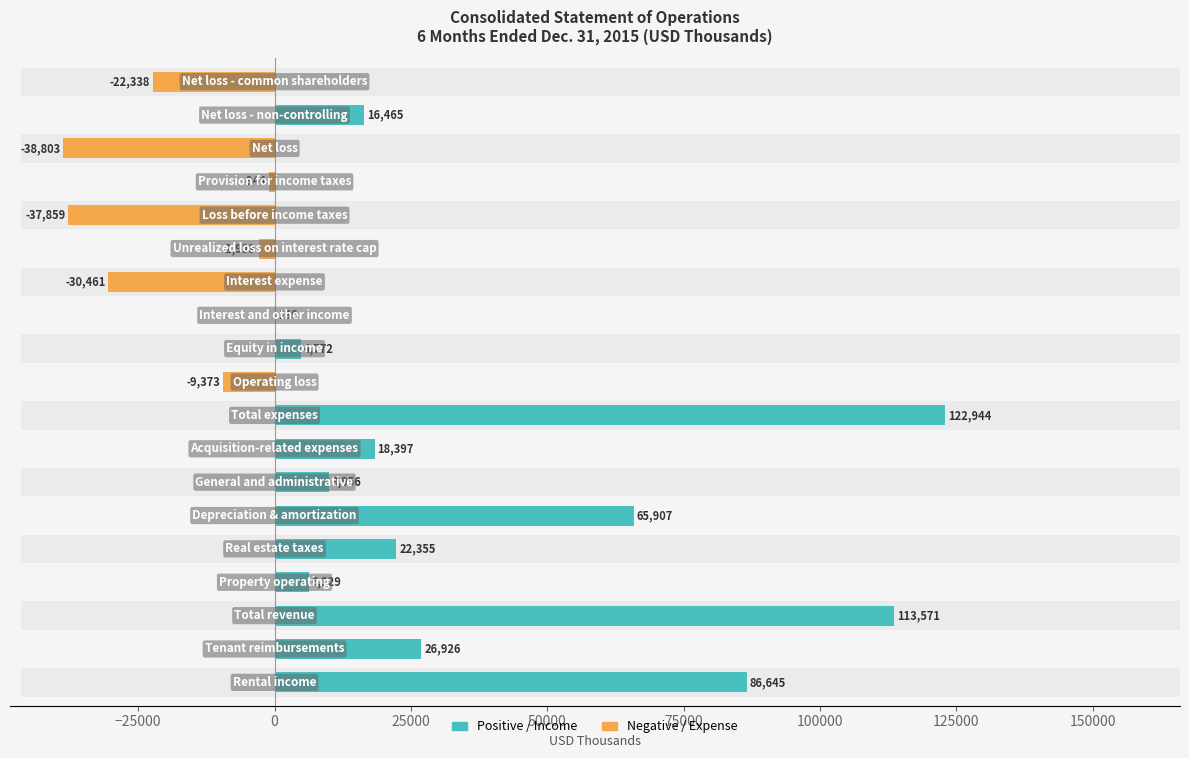

What are all the series names shown in the legend?

Positive / Income, Negative / Expense